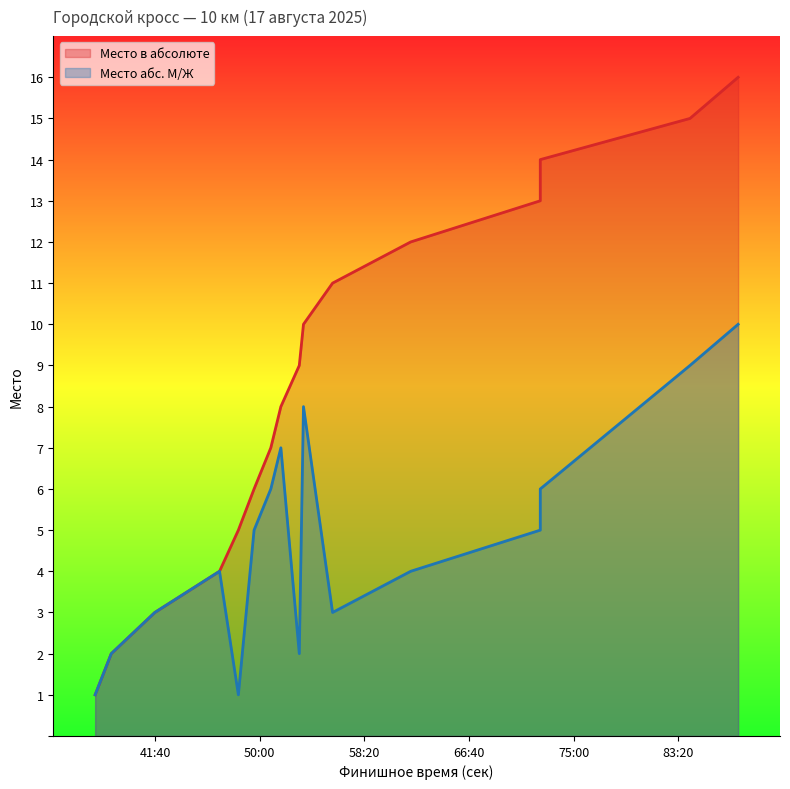

What is the maximum value for Место в абсолюте?

16